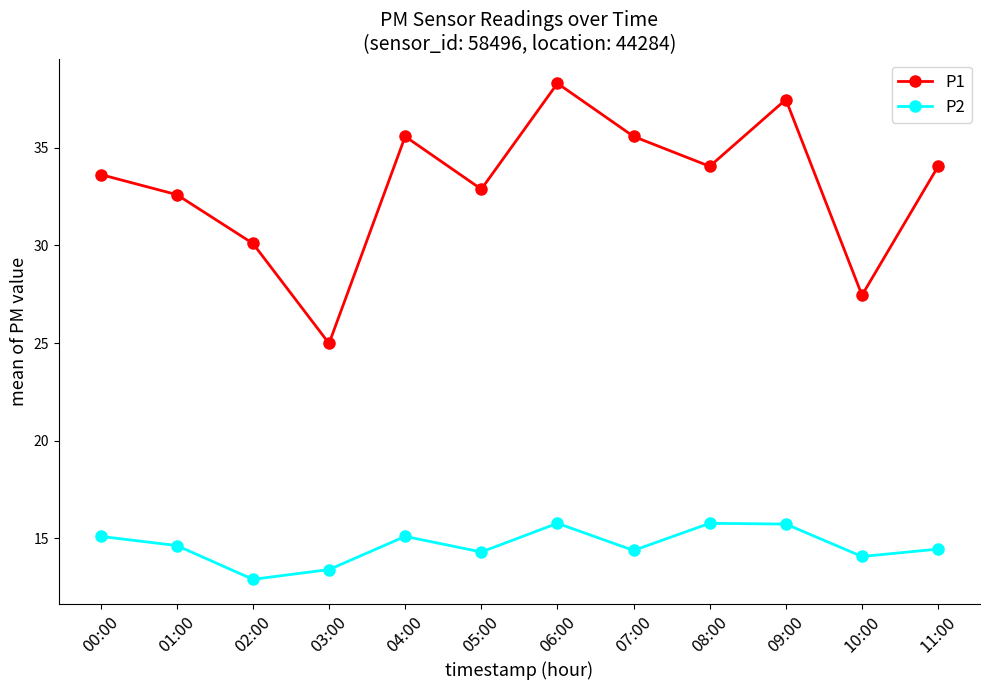

True or false: P2 has a value of 14.1 at 10:00.

True